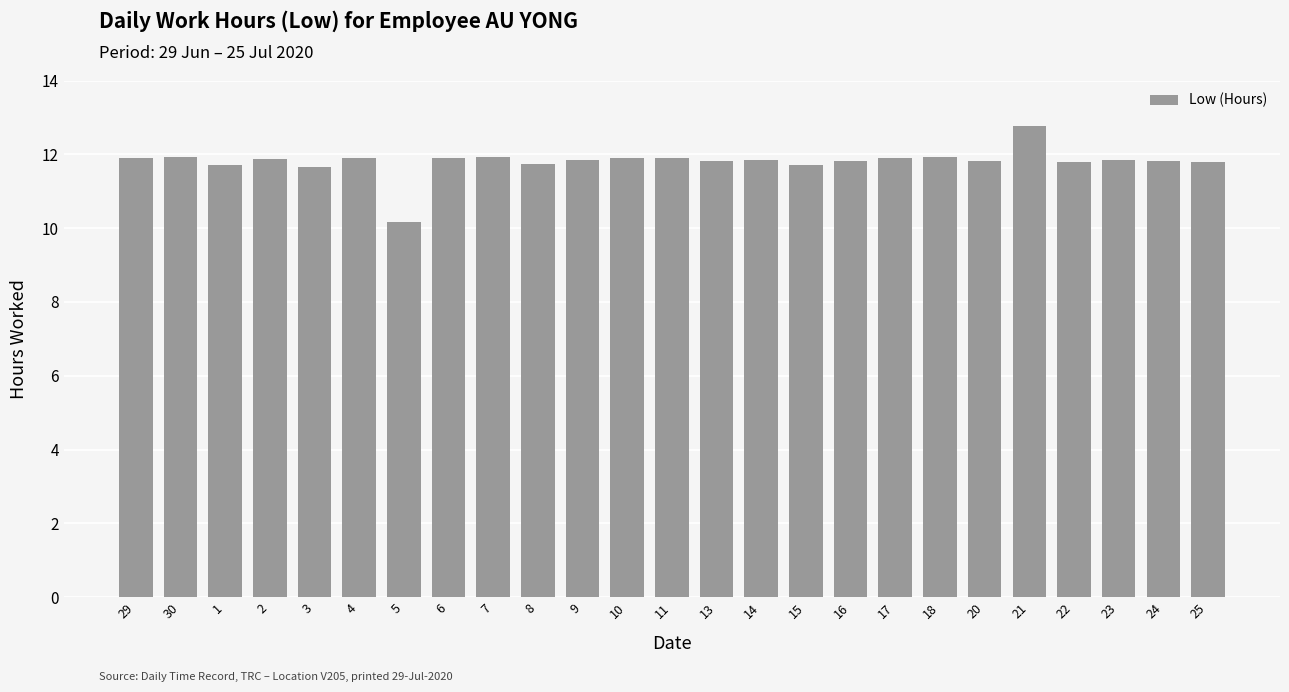

At which label does the data first exceed 11?

29